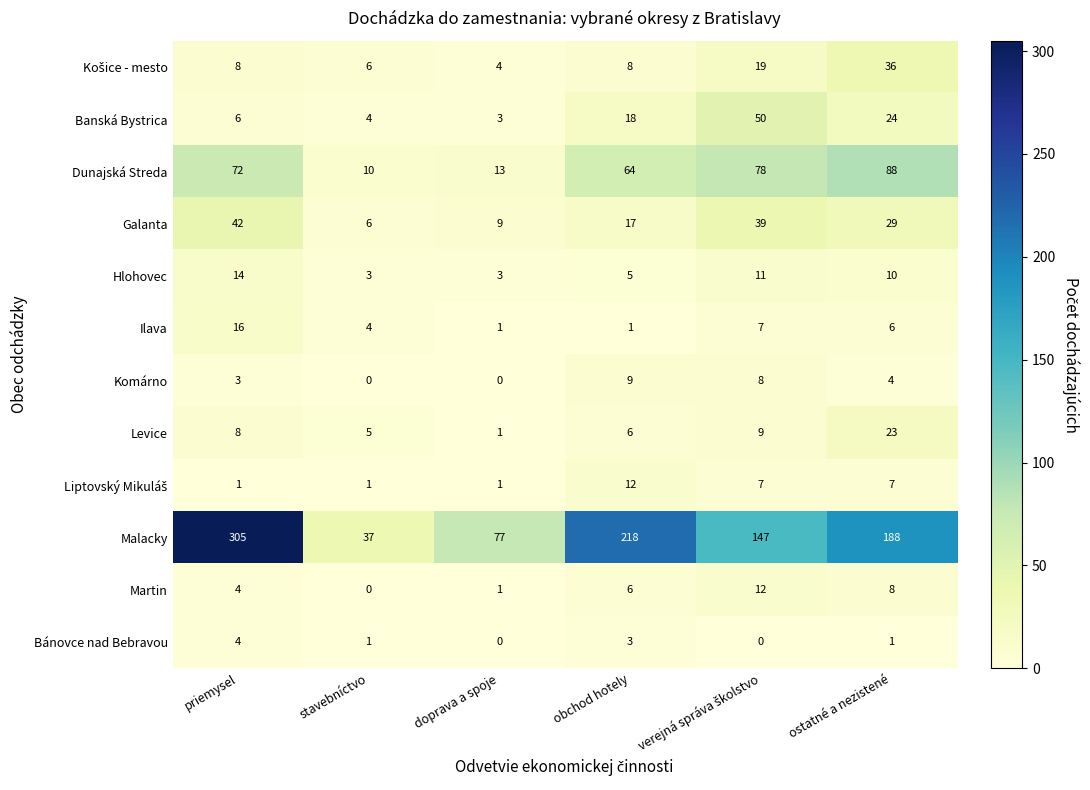

At how many categories does at least one series exceed 45?

5